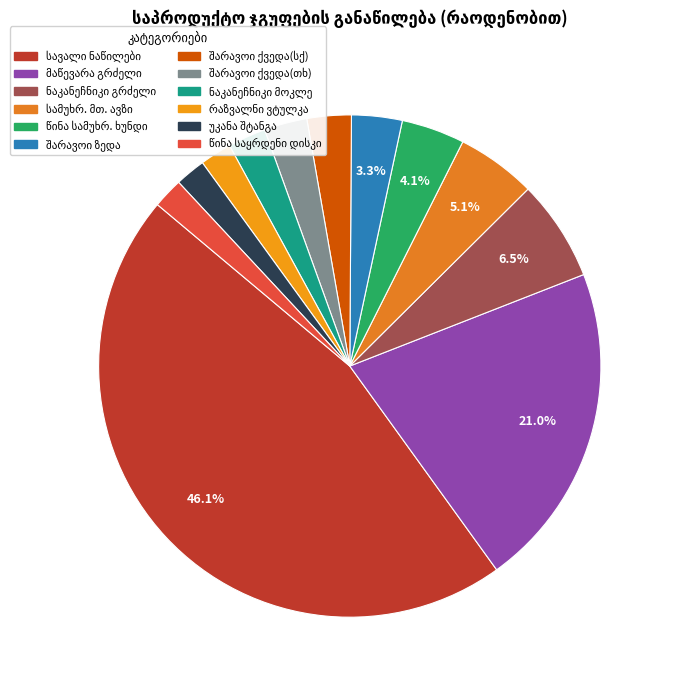

Does მაწევარა ნაკანეჩნიკი არაგლავნი გრძელი represent more than half of the total?

No